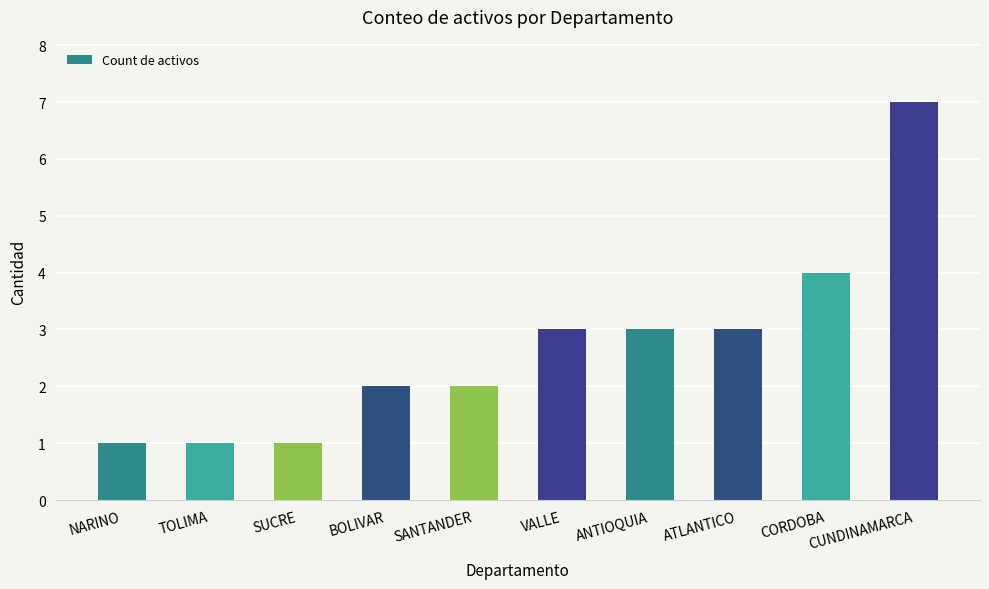

Reading right to left, what are all the values shown in this chart?

7	4	3	3	3	2	2	1	1	1